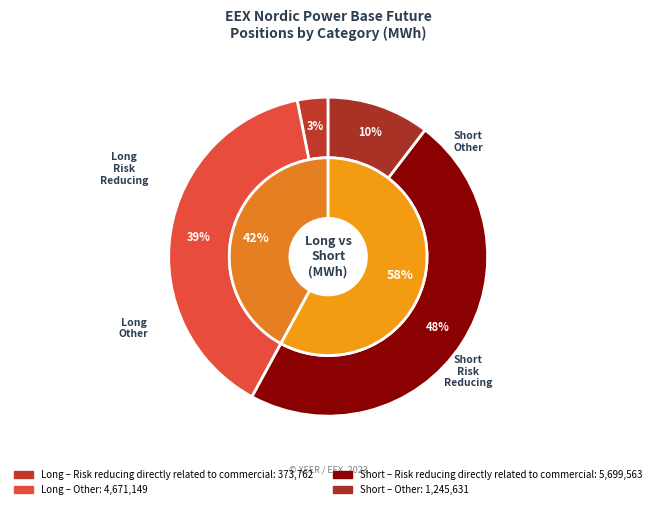

Combined, what portion of the pie is Risk reducing directly related to commercial and Other?

100.0%